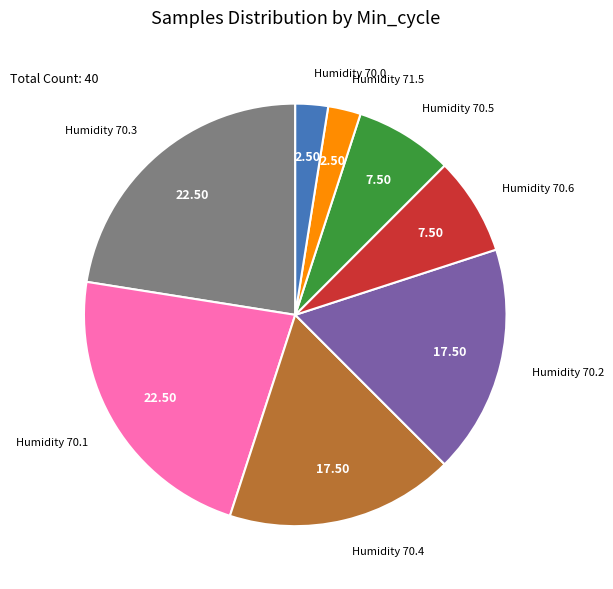

Approximately how many times larger is the value at Humidity 70.6 compared to Humidity 70.2?

0.4